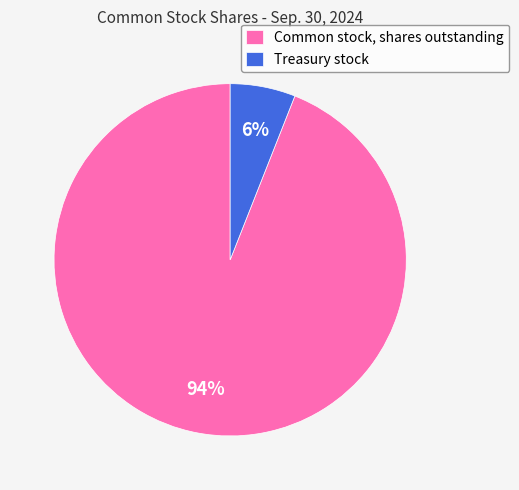

Which slice is the smallest?

Treasury stock